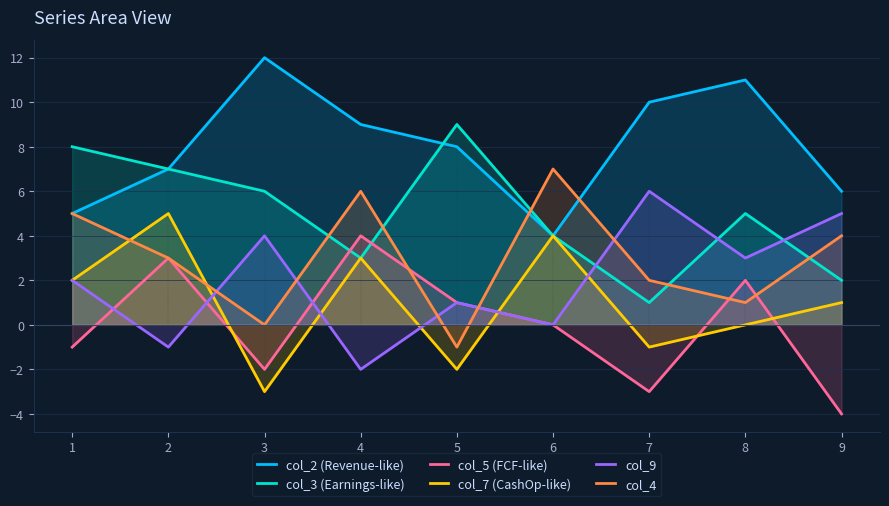

At how many categories does at least one series exceed 1?

9